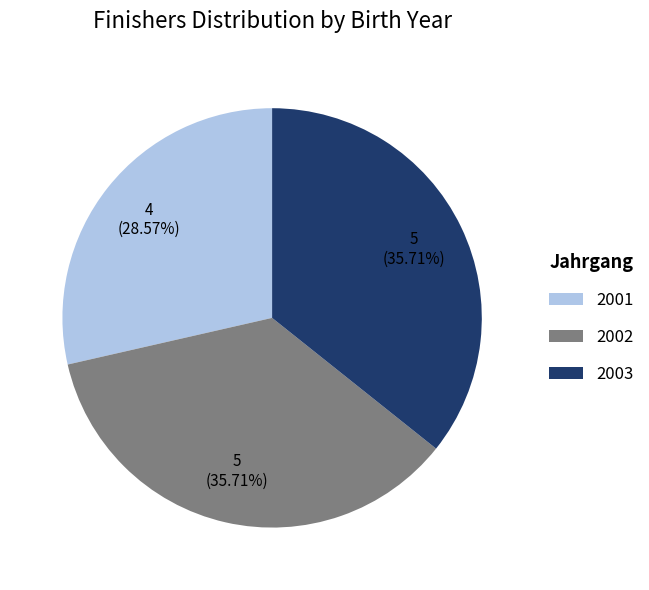

How many slices are in this pie chart?

3